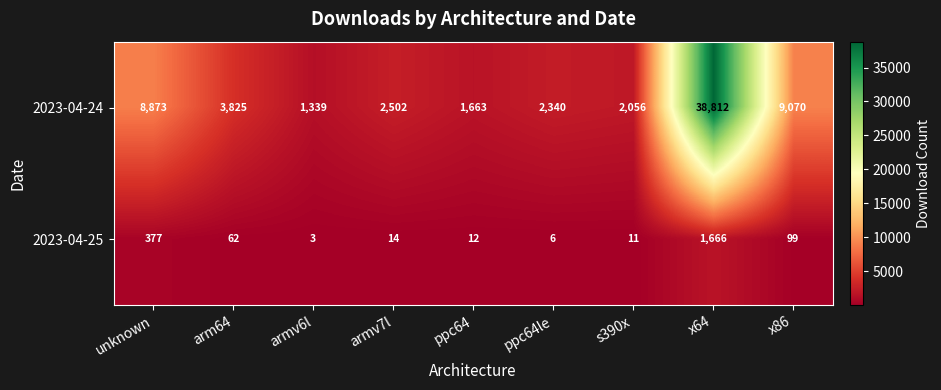

At how many categories does at least one series exceed 32752?

1